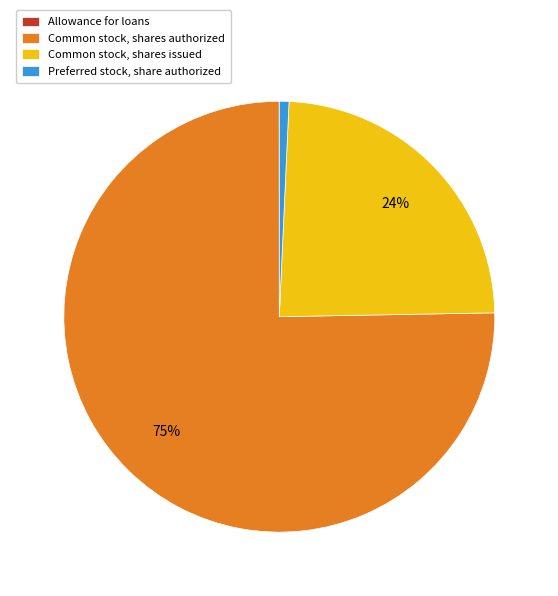

Is the sum of Common stock, shares authorized and Preferred stock, share authorized greater than half?

Yes